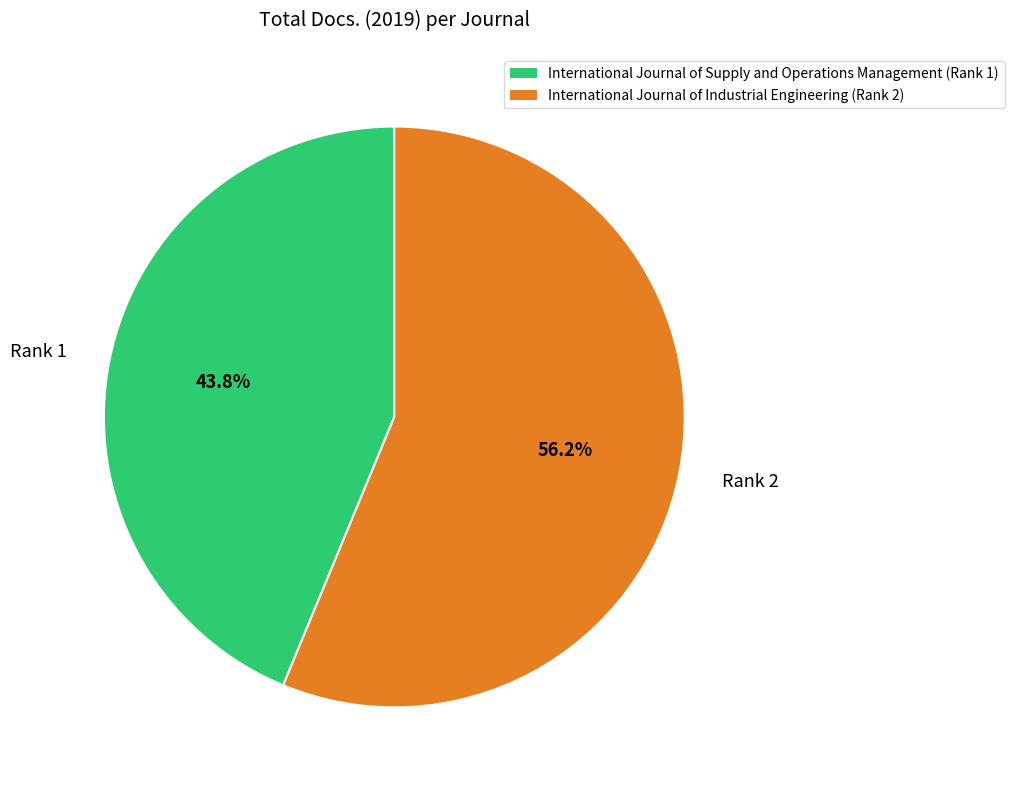

Is Rank 1 the majority of the pie?

No